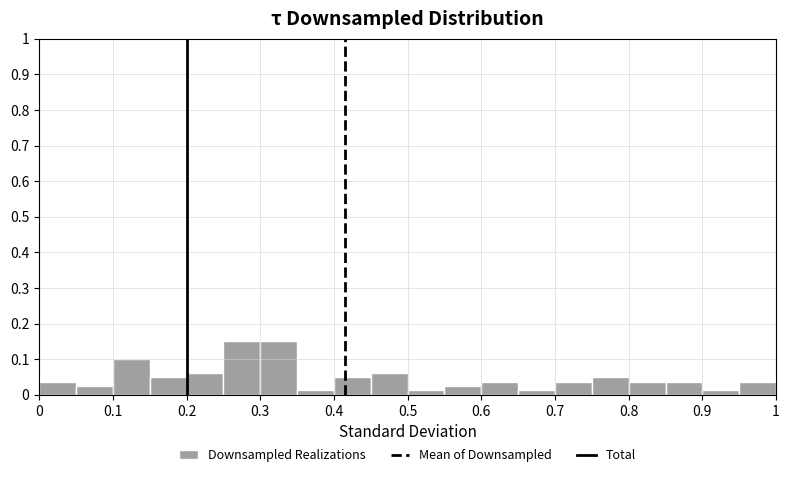

Reading left to right, list every bar in this chart as the range it spans on the x-axis followed by its height. The values are not printed on the chart, so give them approximately, as read against the axis.

0.00 to 0.05: 0.04
0.05 to 0.10: 0.03
0.10 to 0.15: 0.10
0.15 to 0.20: 0.05
0.20 to 0.25: 0.06
0.25 to 0.30: 0.15
0.30 to 0.35: 0.15
0.35 to 0.40: 0.01
0.40 to 0.45: 0.05
0.45 to 0.50: 0.06
0.50 to 0.55: 0.01
0.55 to 0.60: 0.03
0.60 to 0.65: 0.04
0.65 to 0.70: 0.01
0.70 to 0.75: 0.04
0.75 to 0.80: 0.05
0.80 to 0.85: 0.04
0.85 to 0.90: 0.04
0.90 to 0.95: 0.01
0.95 to 1.00: 0.04